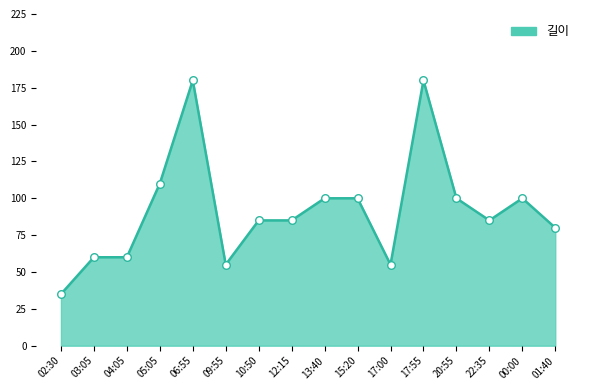

Which has a higher value, 04:05 or 02:30?

04:05